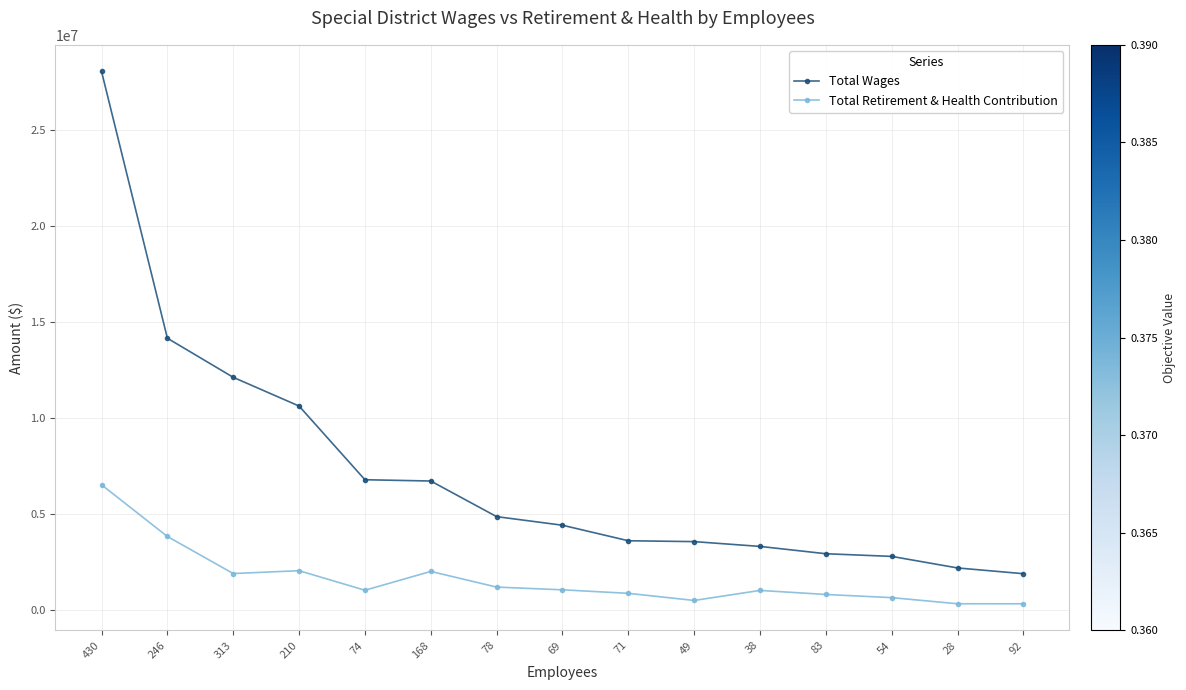

Where does the Total Wages series first go above 4411638?

430